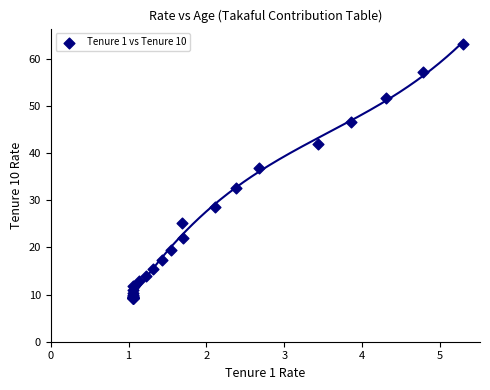

What Y value in the scatter plot is closest to 36?

36.9